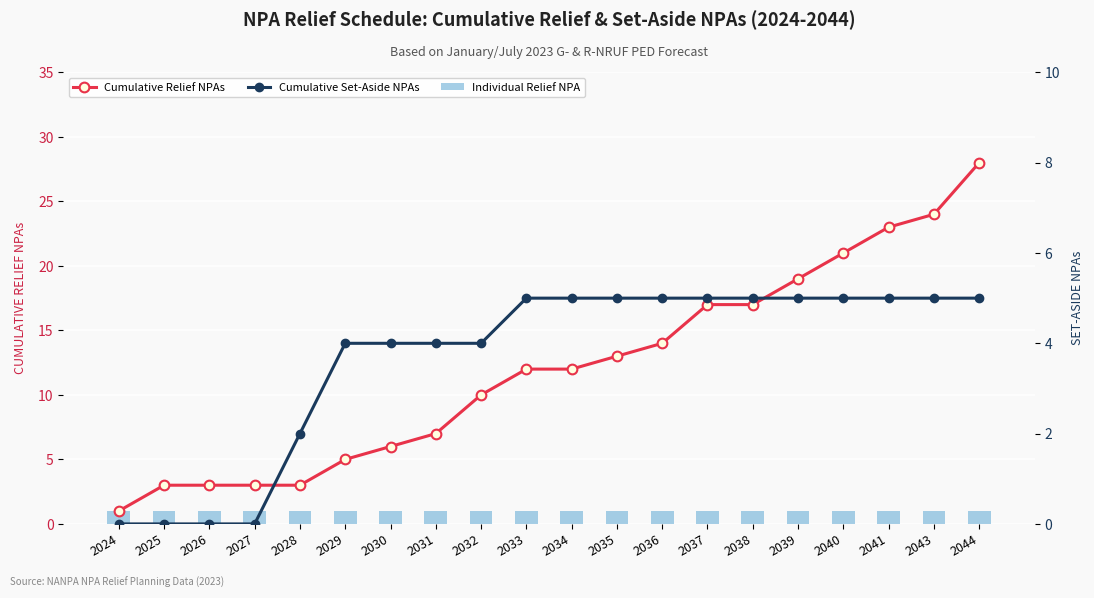

Rank the series at 2040 from lowest to highest value.

Individual Relief NPA, Cumulative Set-Aside NPAs, Cumulative Relief NPAs